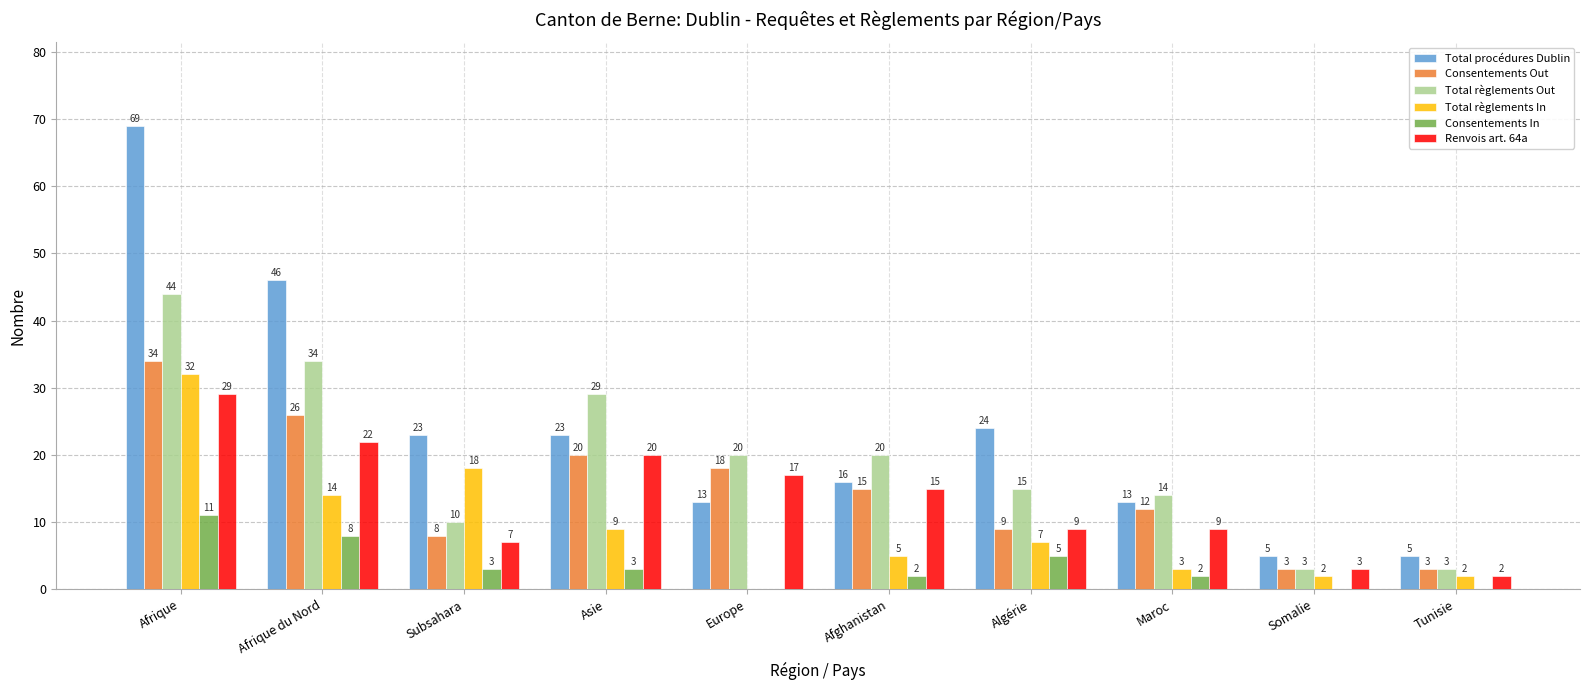

Reading left to right, extract all data points from this chart.

Total procédures Dublin: 69	46	23	23	13	16	24	13	5	5
Consentements Out: 34	26	8	20	18	15	9	12	3	3
Total règlements Out: 44	34	10	29	20	20	15	14	3	3
Total règlements In: 32	14	18	9	0	5	7	3	2	2
Consentements In: 11	8	3	3	0	2	5	2	0	0
Renvois art. 64a: 29	22	7	20	17	15	9	9	3	2